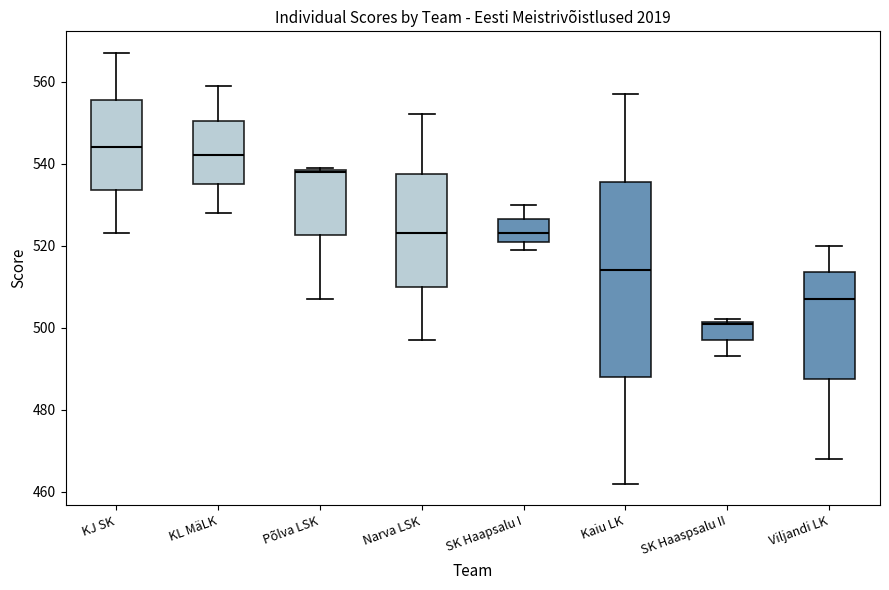

Which box has the highest median line?

KJ SK